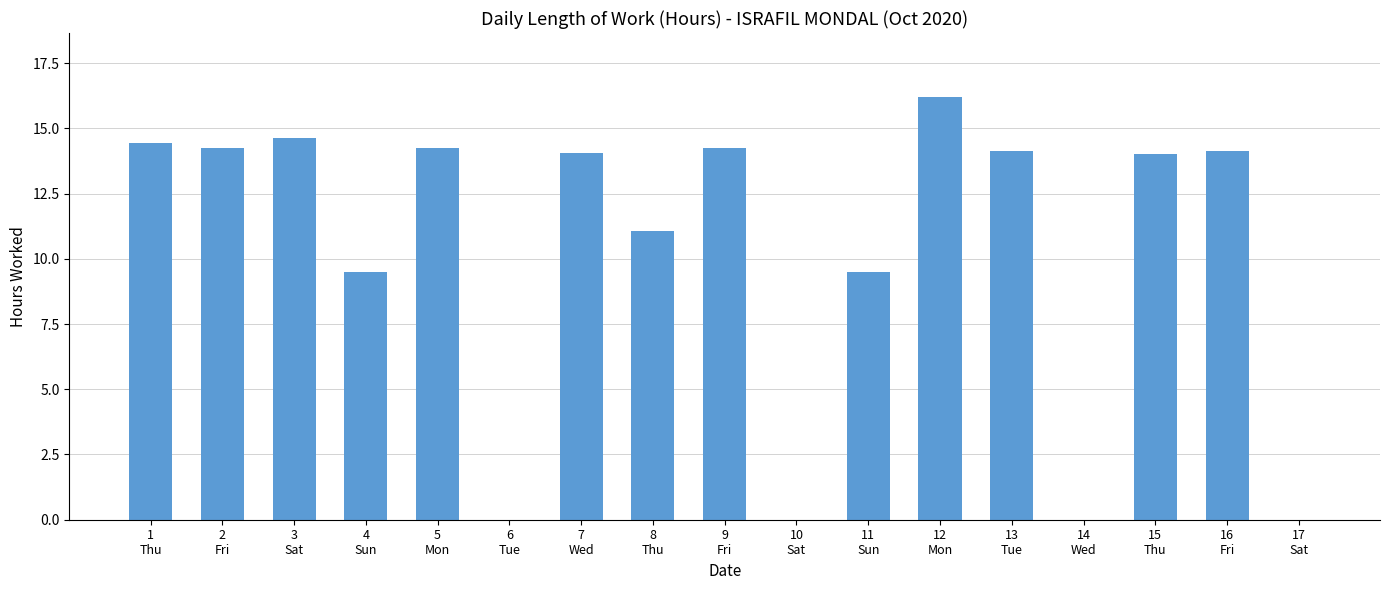

How many data points does each series have?

17